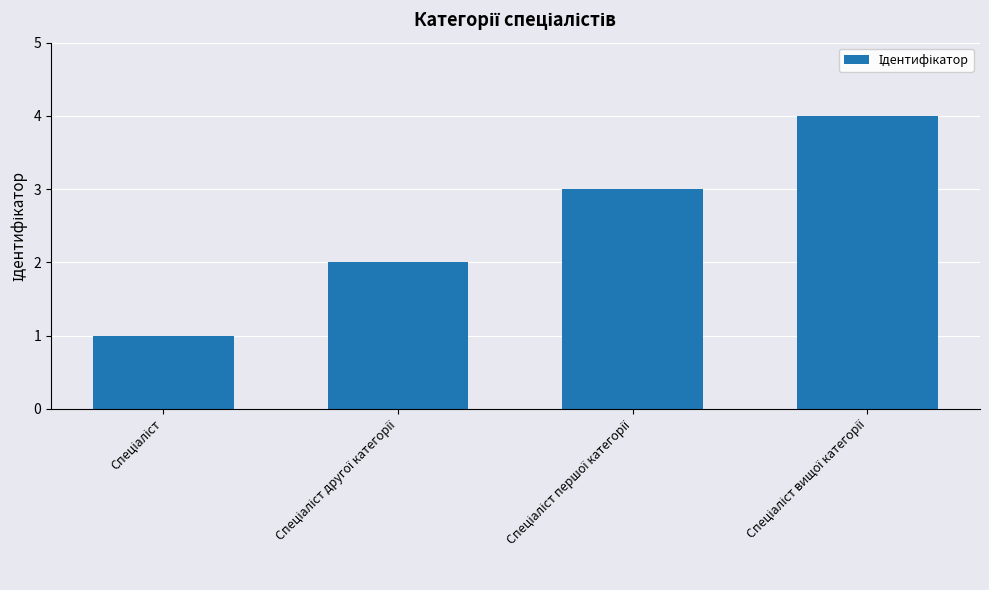

What is the greatest value displayed?

4